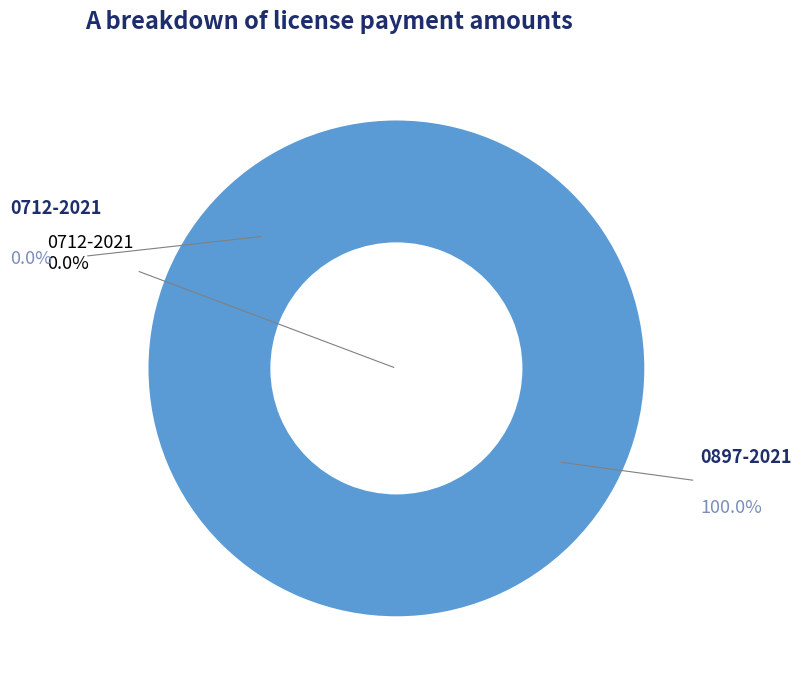

How much of the chart is everything except 0712-2021?

100.0%